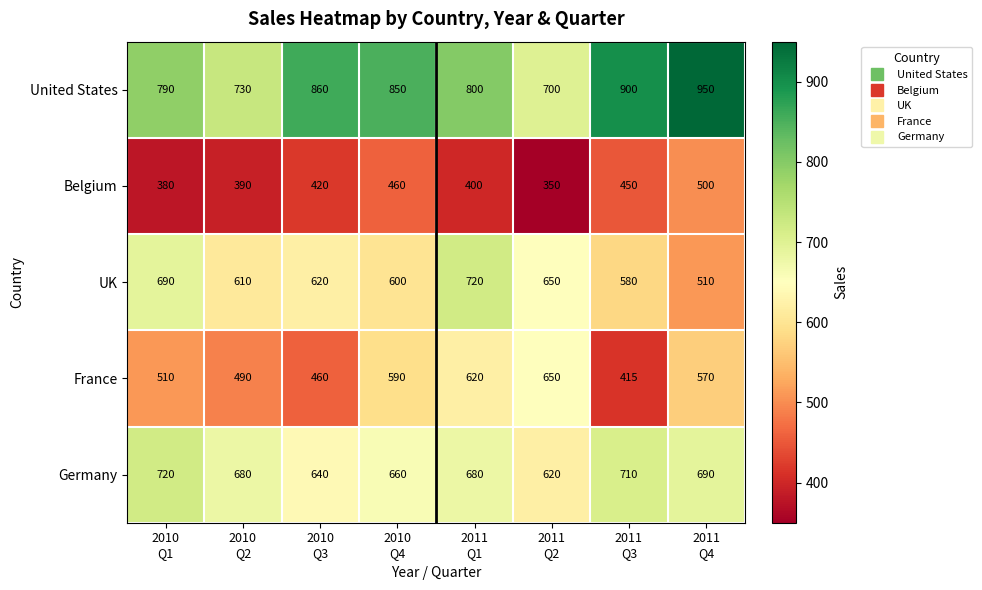

Count the number of data series in this chart.

5